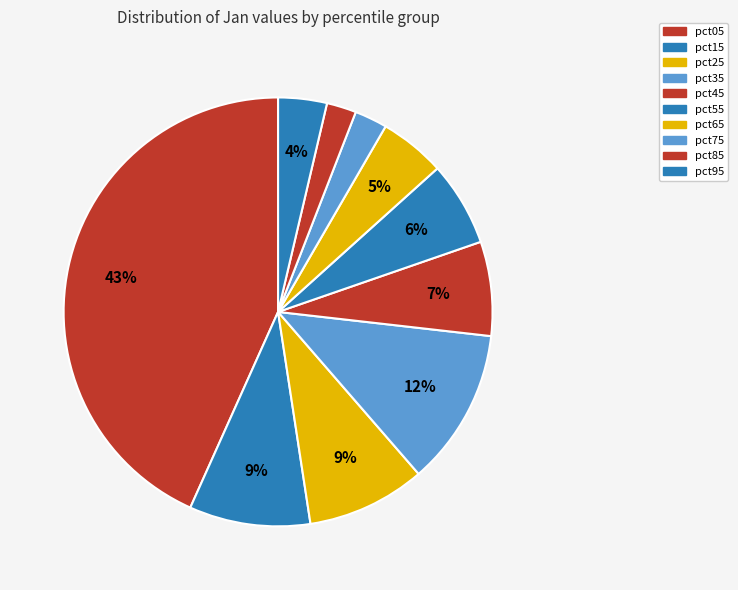

What is the change in value from pct15 to pct75?

-0.1